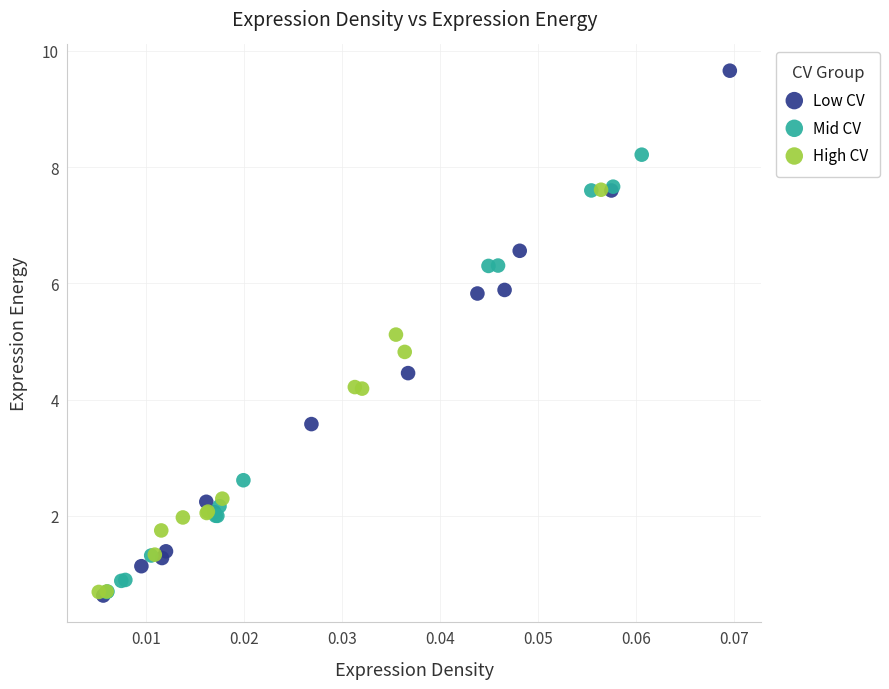

Which series has the widest spread of Y values?

Low CV